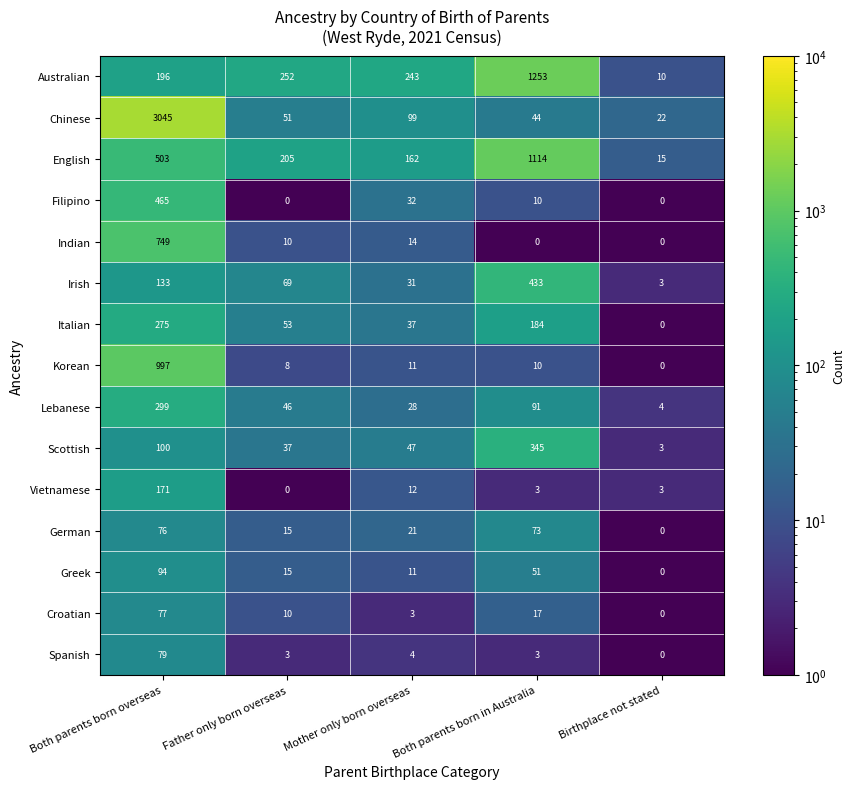

List the series in order of their peak value, highest first.

Chinese, Australian, English, Korean, Indian, Filipino, Irish, Scottish, Lebanese, Italian, Vietnamese, Greek, Spanish, Croatian, German